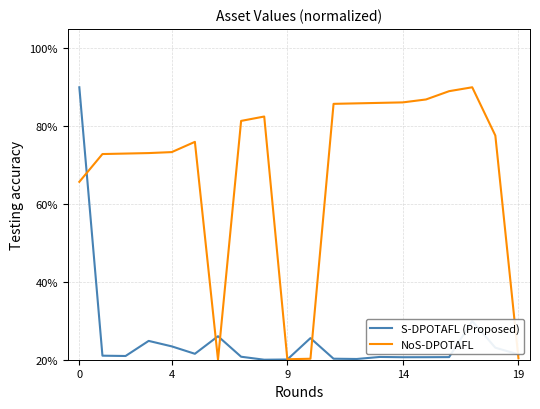

In NoS-DPOTAFL, how many points are higher than both neighbors (excluding endpoints)?

3